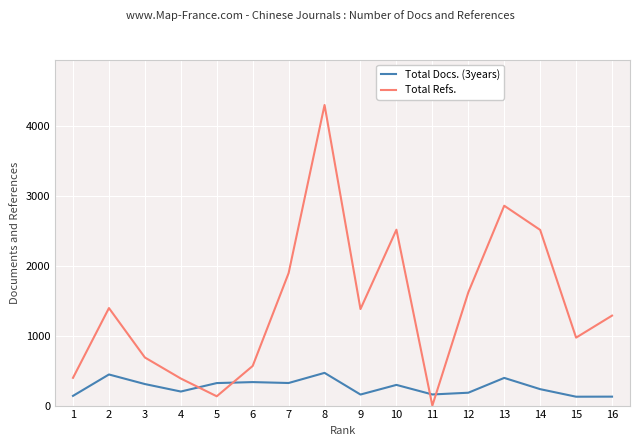

At which category does Total Docs. (3years) reach its first local valley?

4